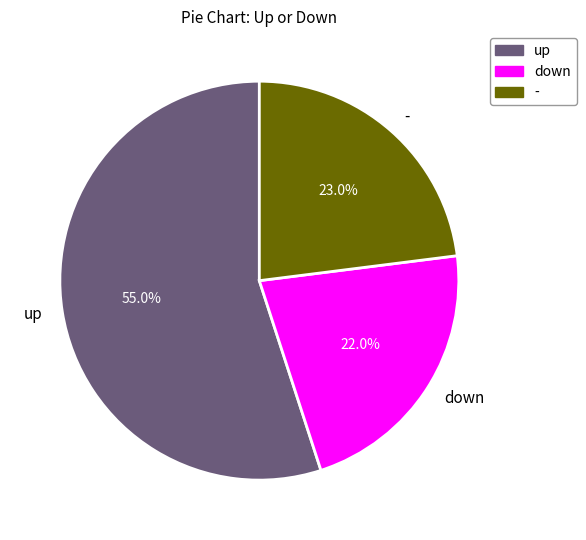

What is the ratio of the value at down to the value at -?

1.0